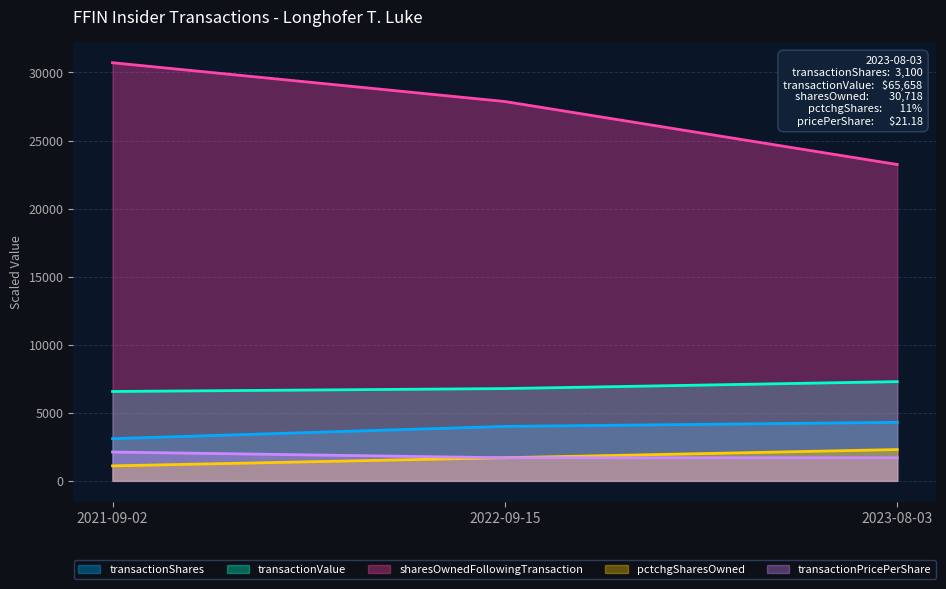

How many lines are shown in the chart?

5